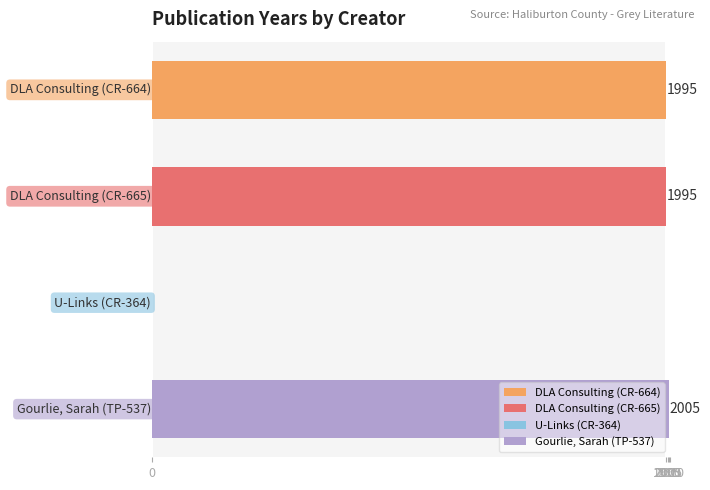

What is the sum of all values?

5995